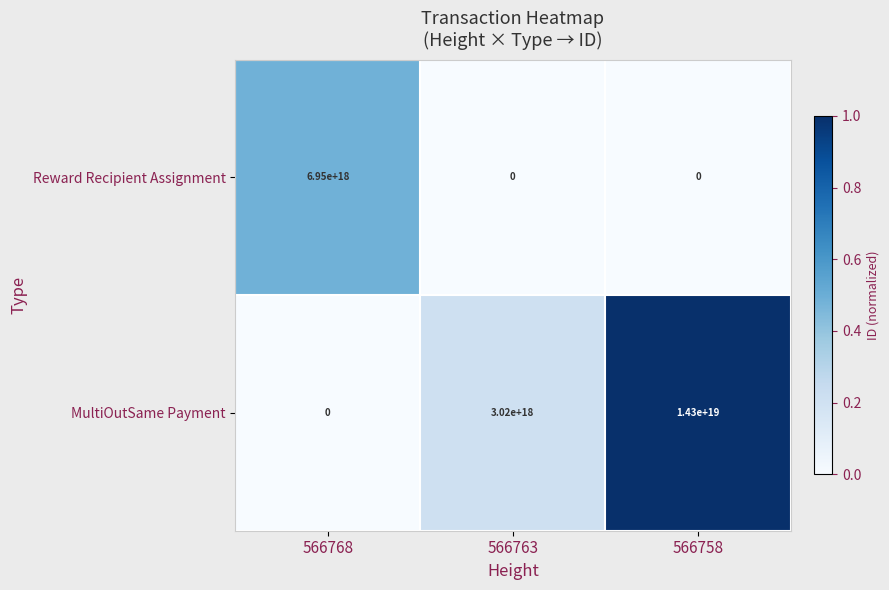

Between 566763 and 566758, which series saw the biggest shift?

MultiOutSame Payment